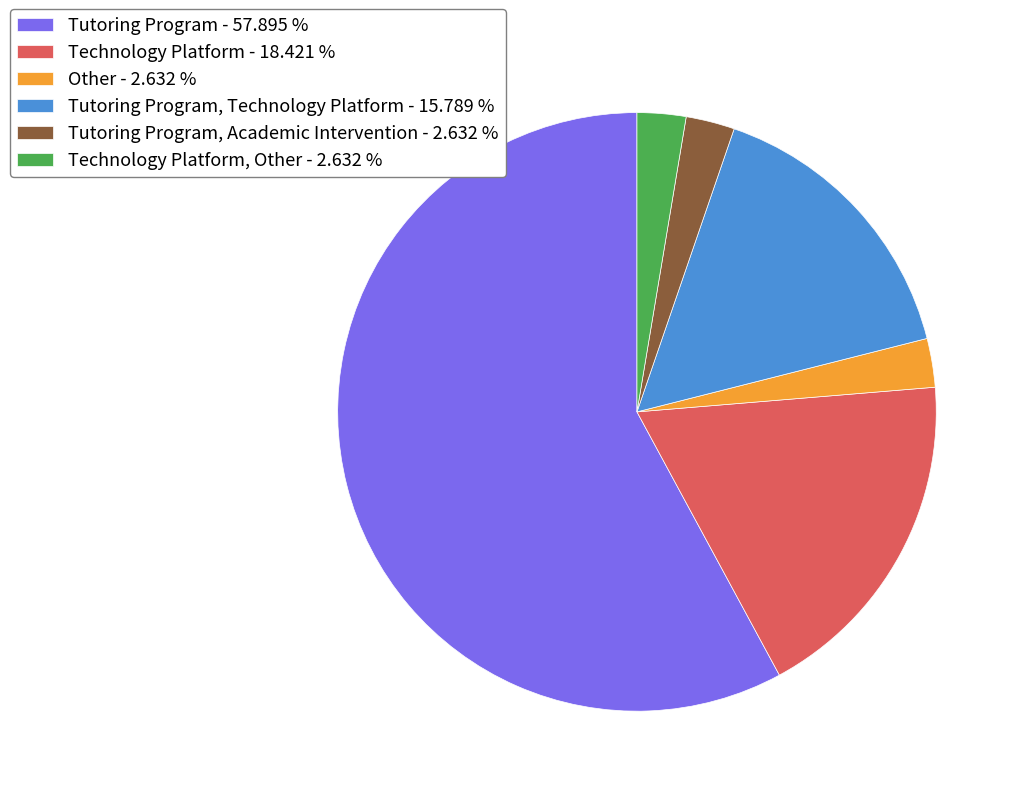

Which slice is the largest?

Tutoring Program - 57.895 %